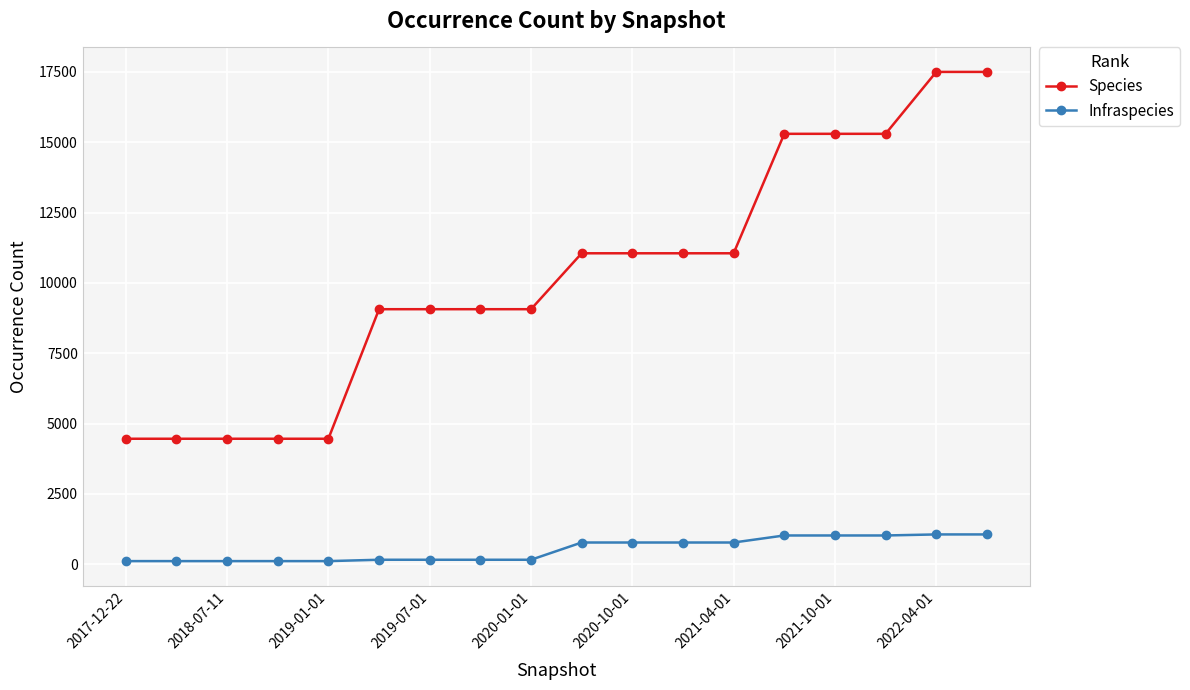

Does the chart have visible grid lines?

Yes